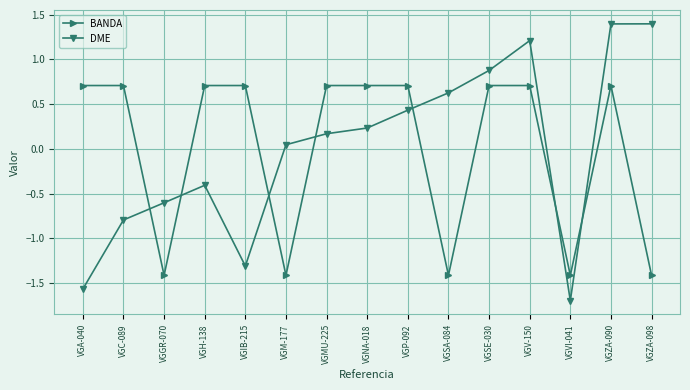

What is the approximate value of DME at VGC-089?

-0.8